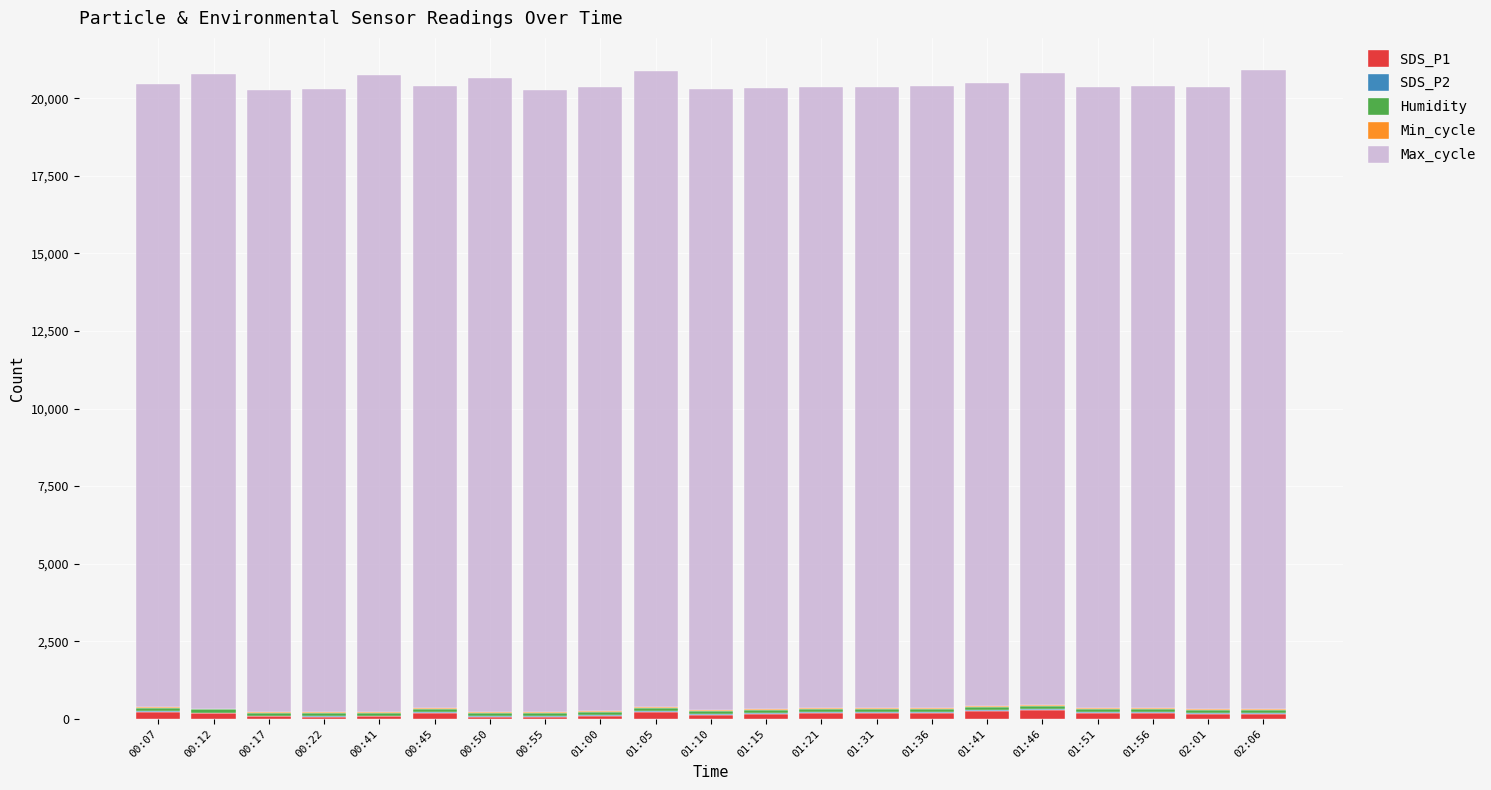

Is it true that SDS_P1 equals 102.4 at 01:00?

True